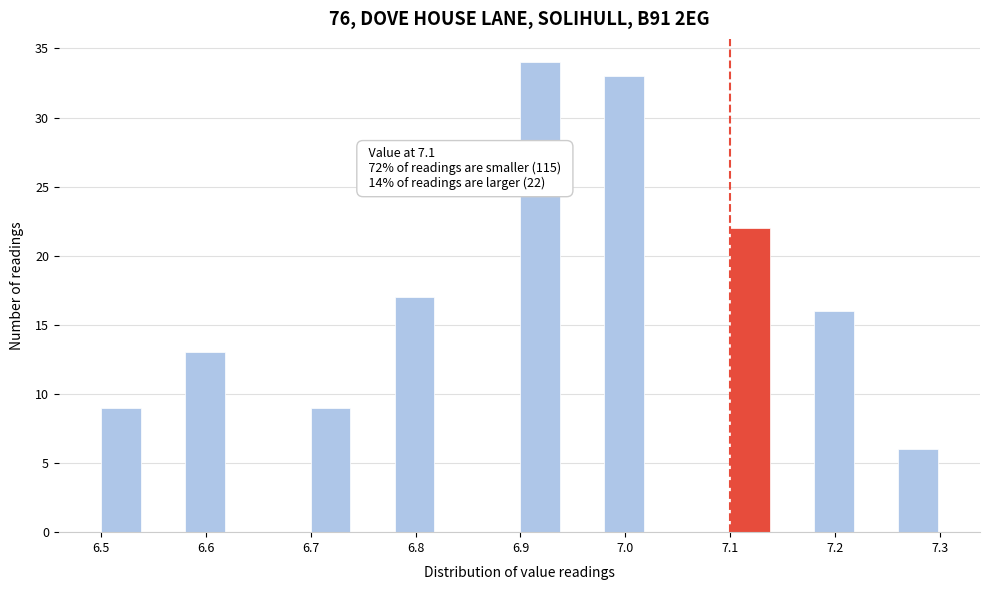

Over which range of the x-axis is the bar tallest?

6.90 to 6.94